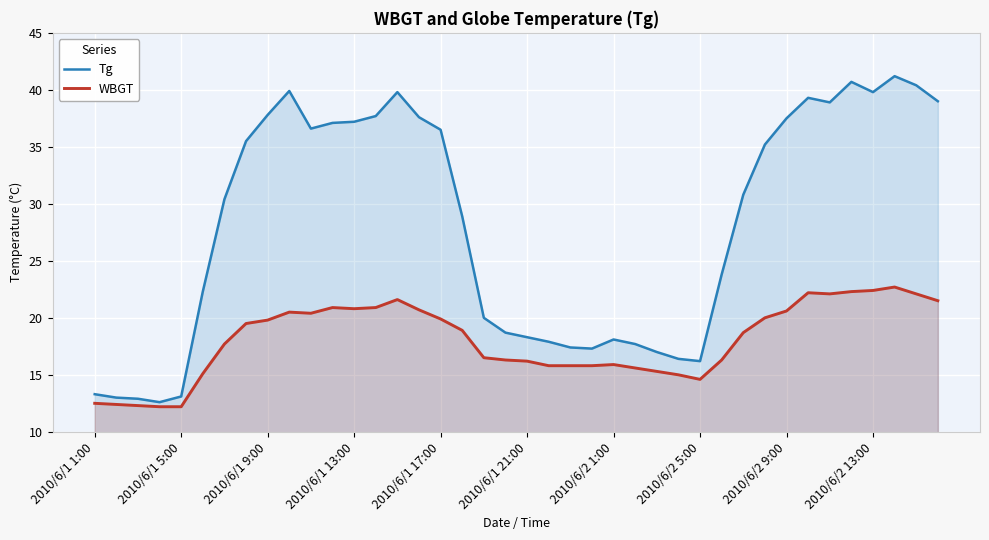

What is the lowest value of the WBGT series?

12.2